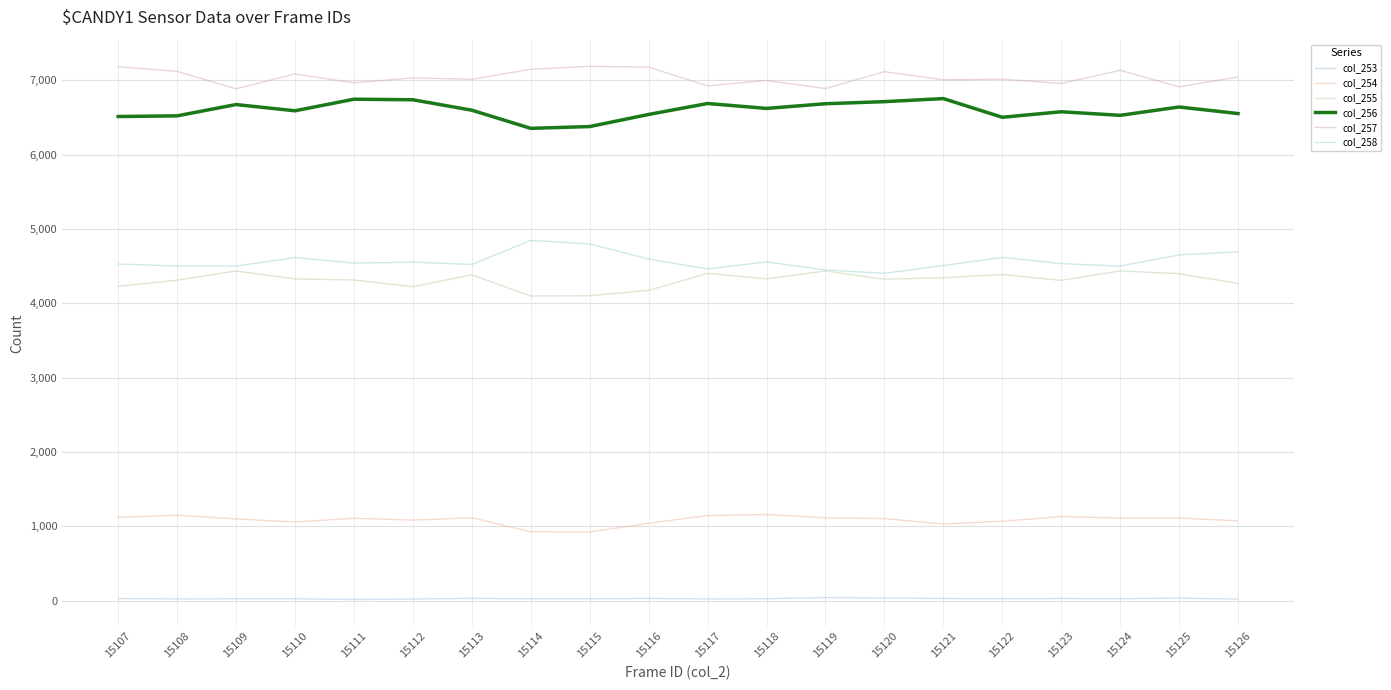

True or false: col_254 has a value of 1122 at 15107.

True